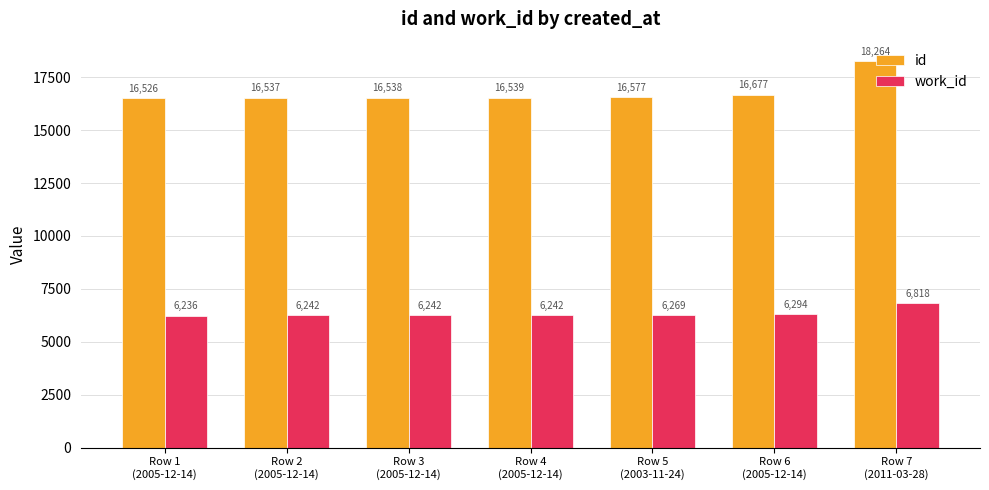

The work_id series shows 10347 at Row 7
(2011-03-28). True or false?

False